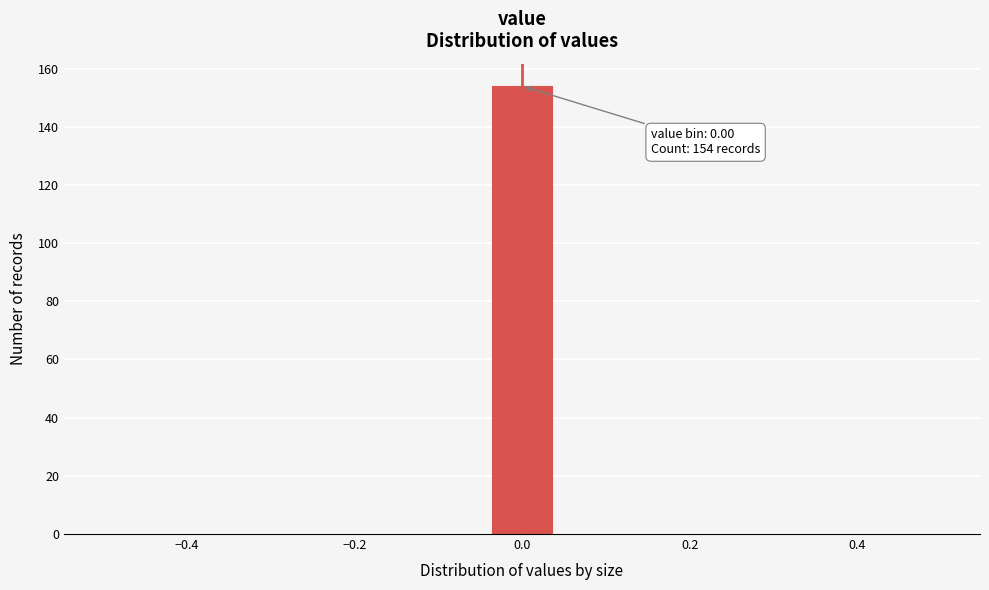

Read against the x-axis, roughly where is the centre of the tallest bar?

0.00